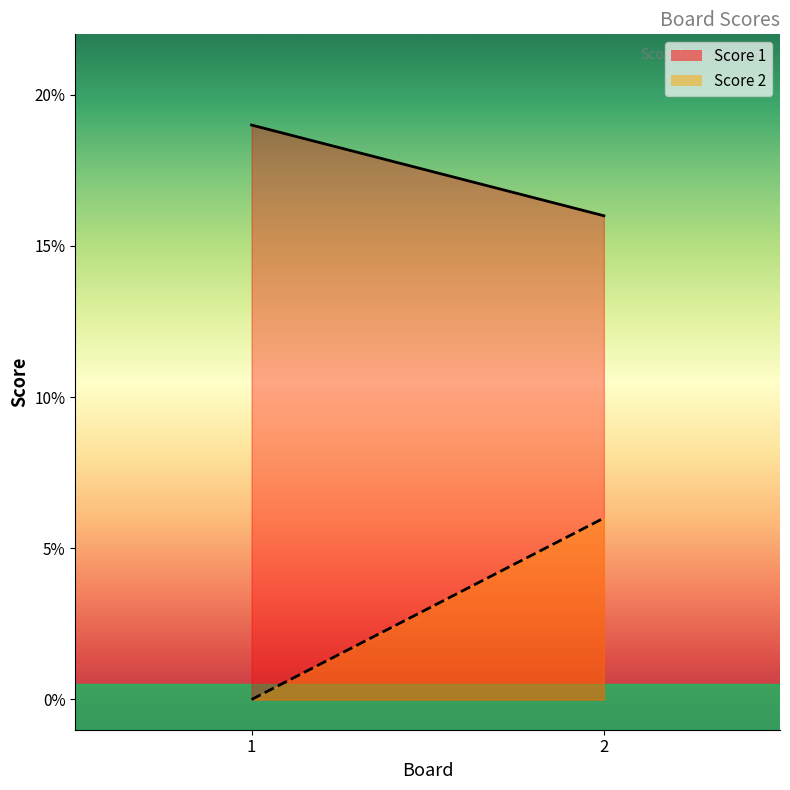

At 2, list the series in order from largest to smallest.

Score 1, Score 2